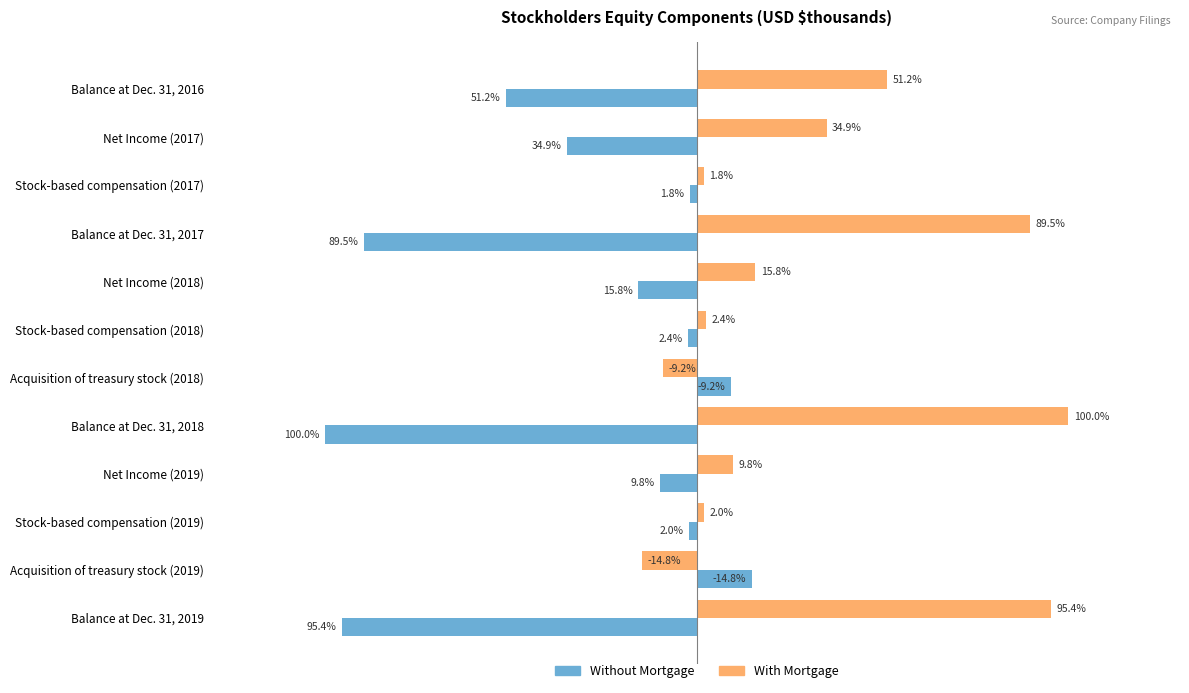

At which label does Without Mortgage reach its minimum?

Balance at Dec. 31, 2018